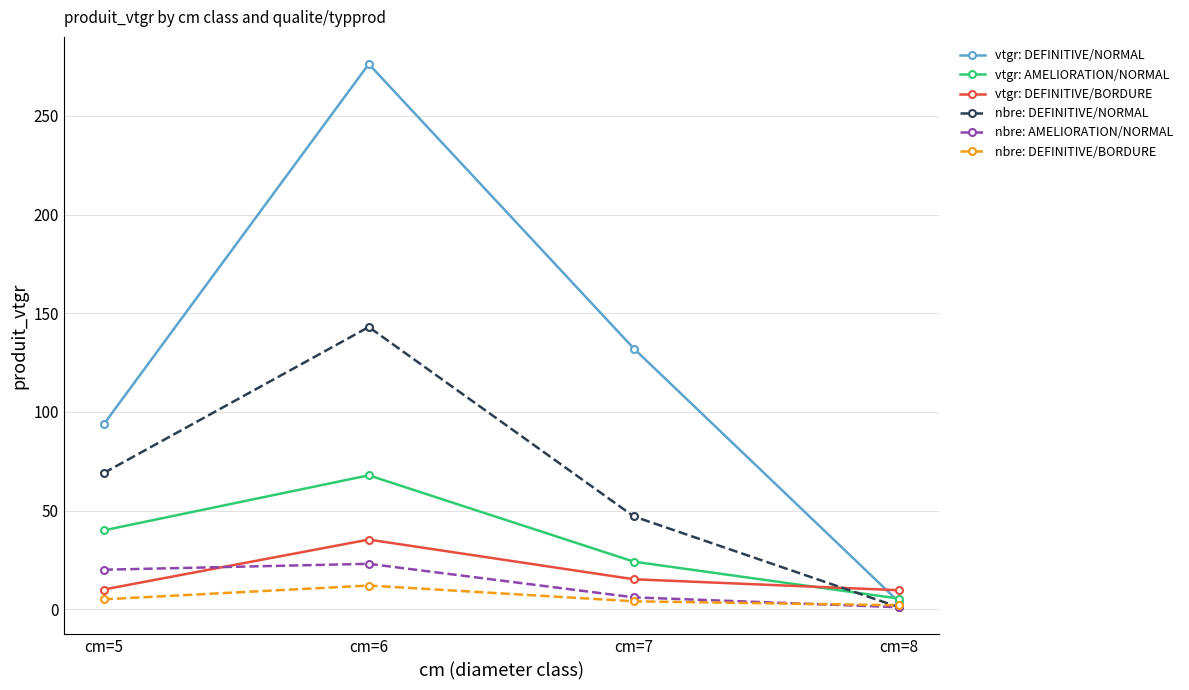

What is the sum of all vtgr: AMELIORATION/NORMAL values?

137.2